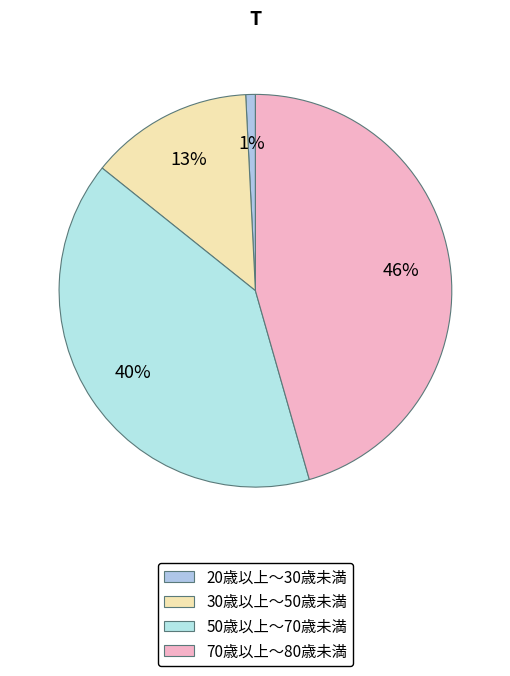

To the nearest percent, what portion does 20歳以上～30歳未満 represent?

1%